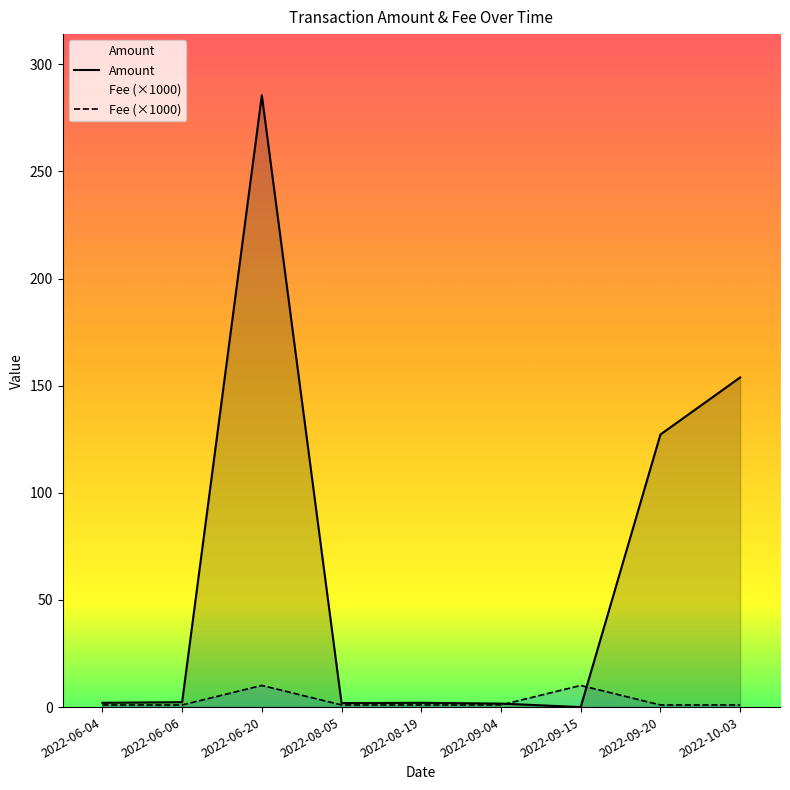

Which category has the lowest value in the Amount series?

2022-09-15